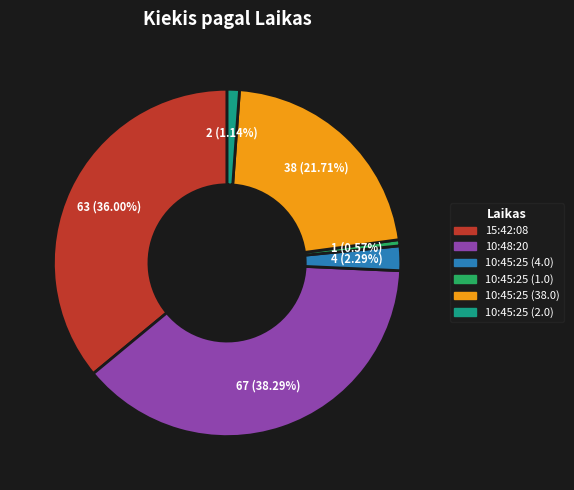

Between 10:48:20 and 10:45:25 (1.0), which is larger?

10:48:20